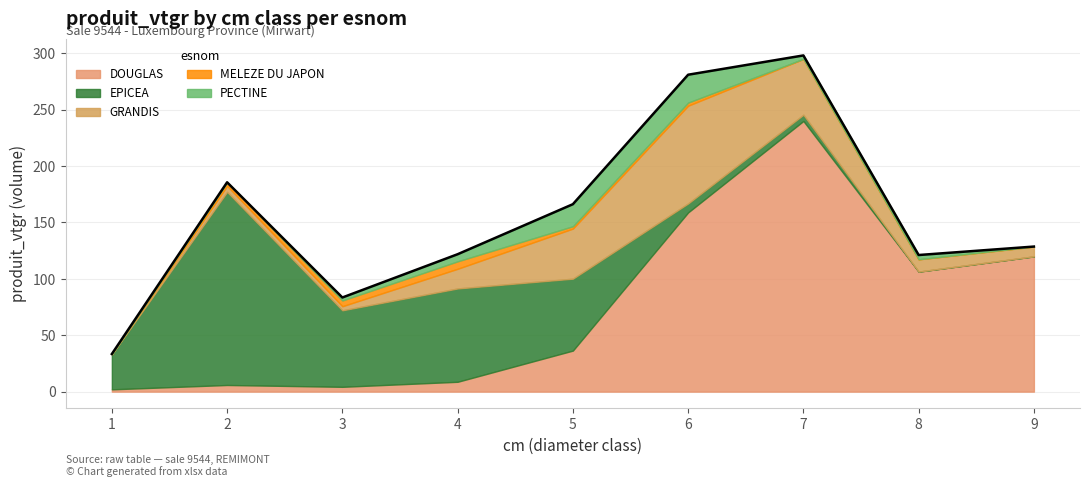

What is the value of the DOUGLAS point at the 6th from the left?

158.9